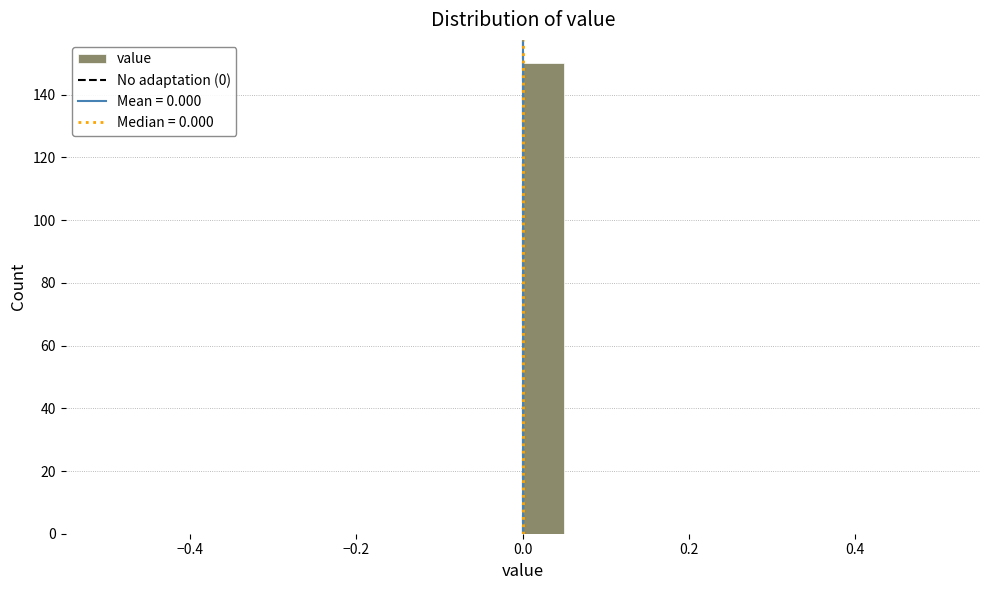

Around what value on the x-axis is the tallest bar? Give the approximate position of its centre, as read against the axis.

0.02